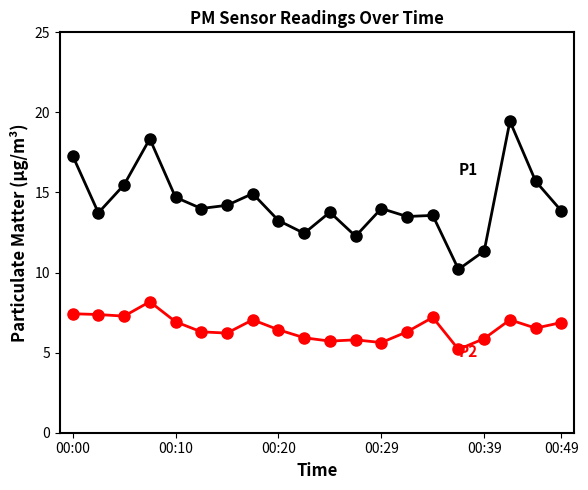

The value of P2 at 11 is 5.8. True or false?

True